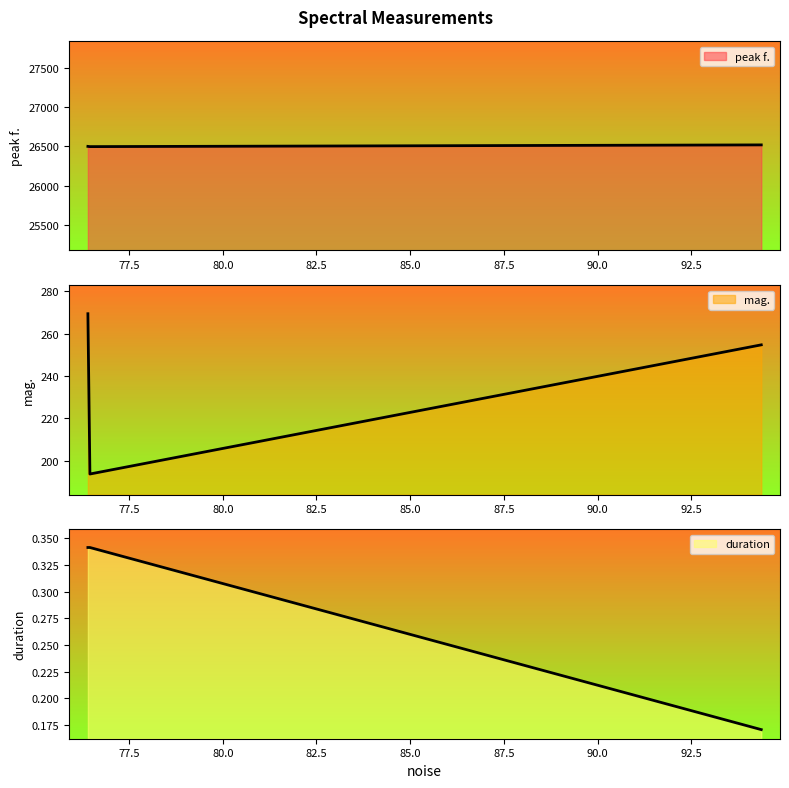

How many series are shown in this chart?

3